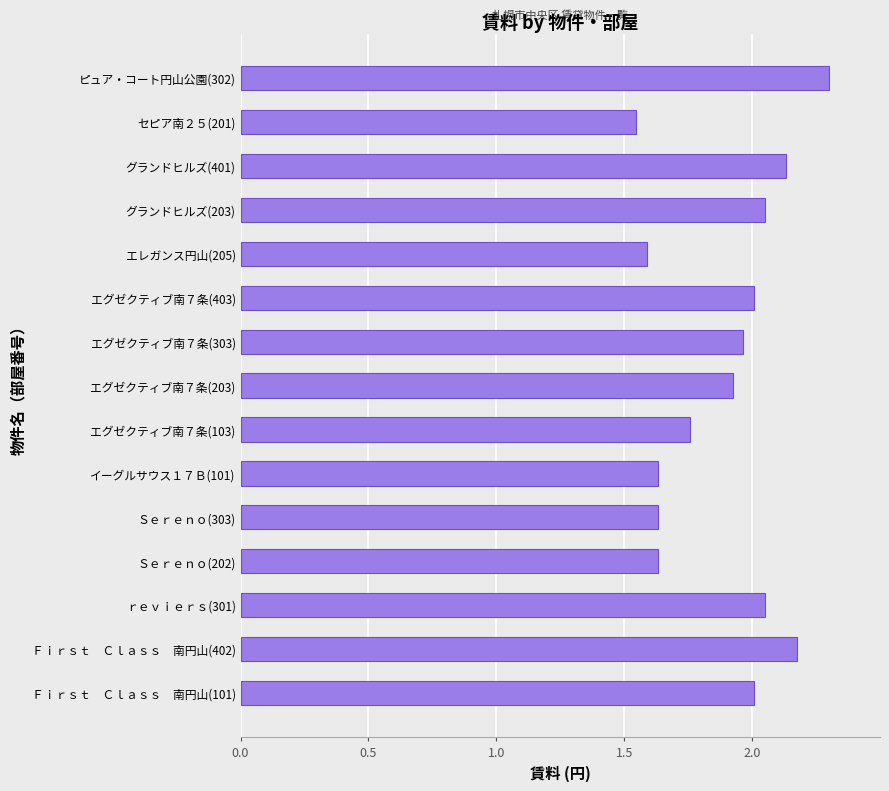

What is the sum of the values at ｒｅｖｉｅｒｓ(301) and イーグルサウス１７Ｂ(101)?

3.7